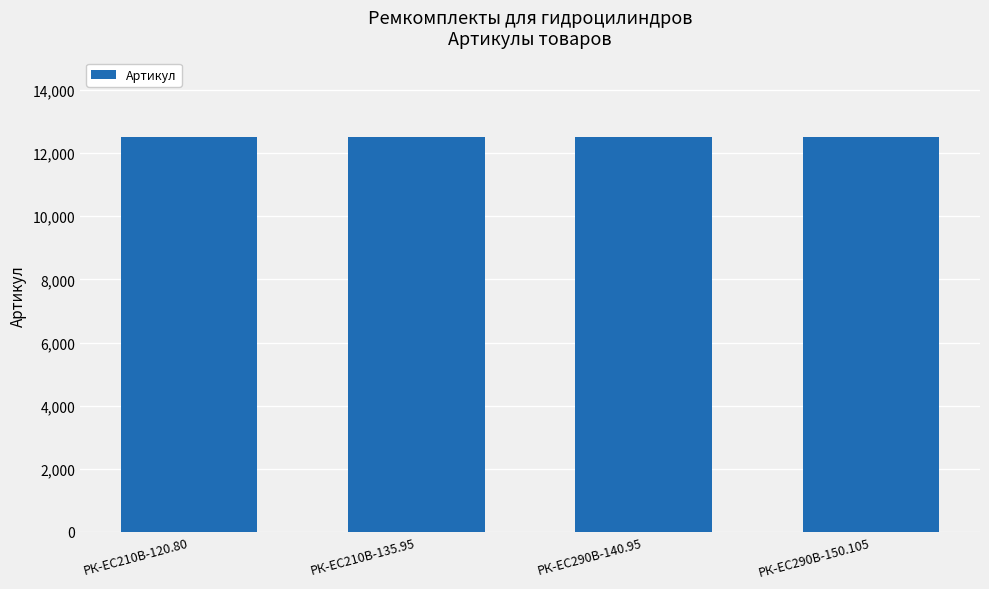

What is the maximum value shown in the chart?

12521